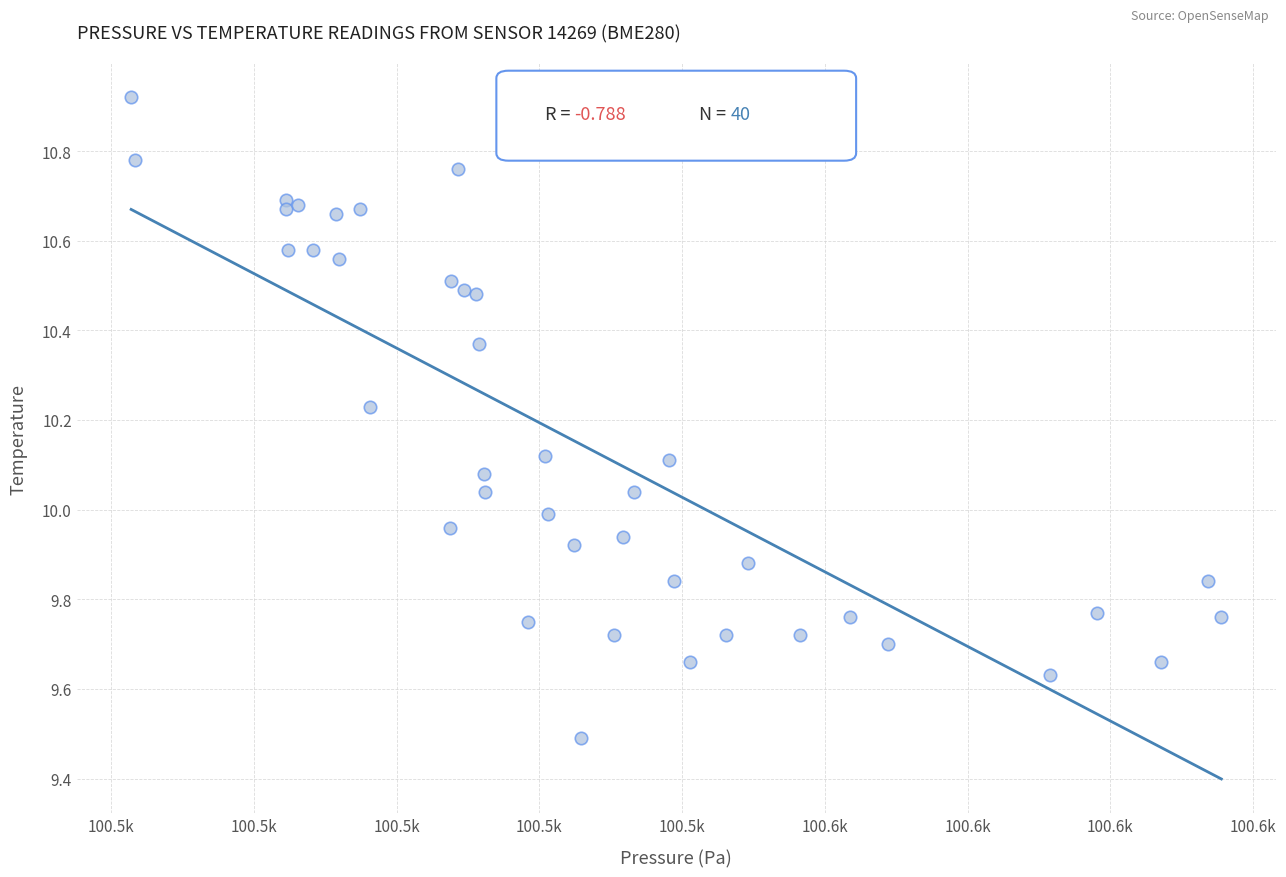

What is the range of Y values (max minus min)?

1.4